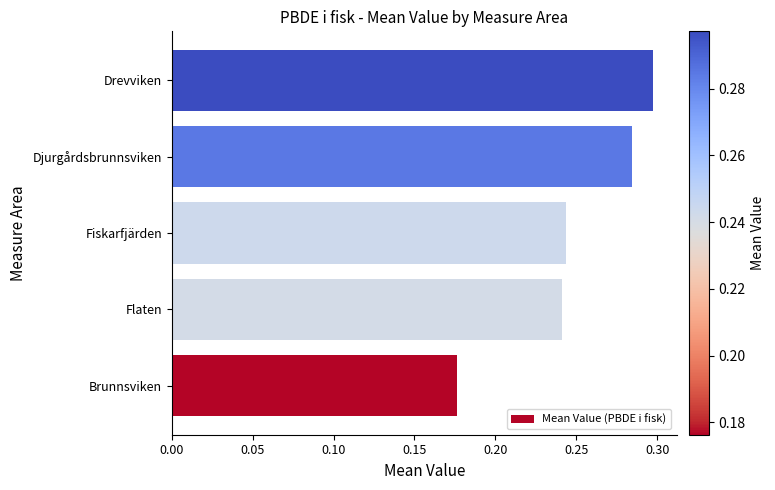

Between Flaten and Drevviken, which is larger?

Drevviken